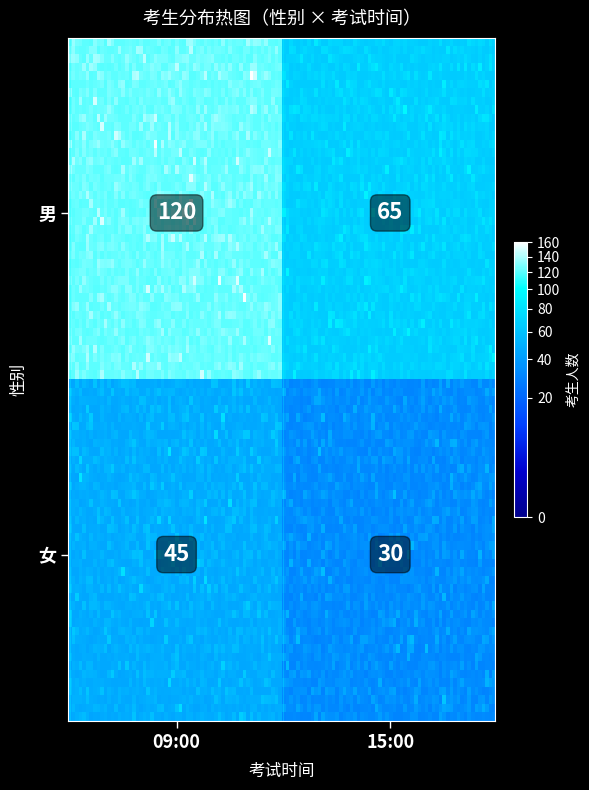

Count the number of categories in the chart.

4